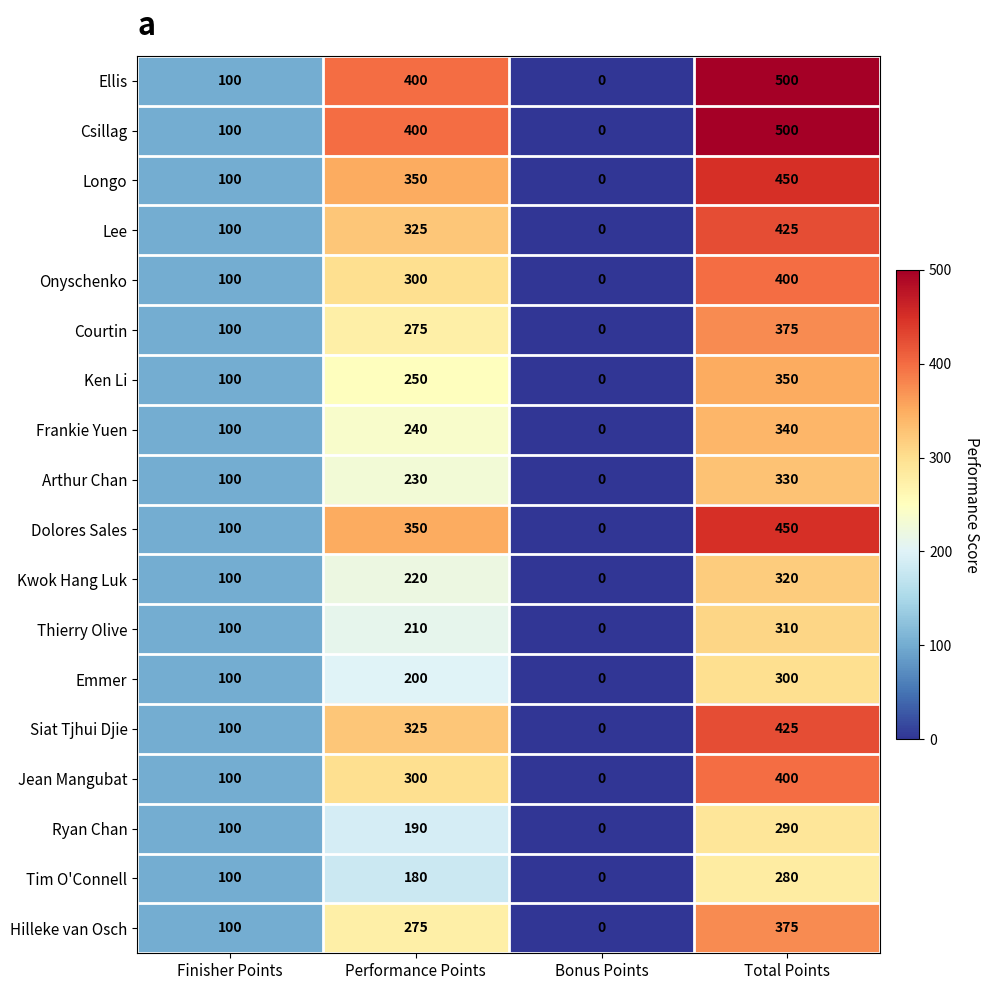

Rank the categories by Hilleke van Osch value from highest to lowest.

Total Points, Performance Points, Finisher Points, Bonus Points